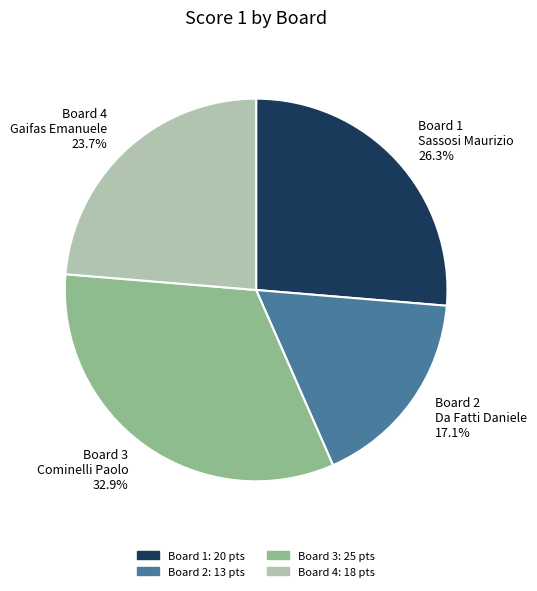

Is Board 3 Cominelli Paolo 32.9% the majority of the pie?

No